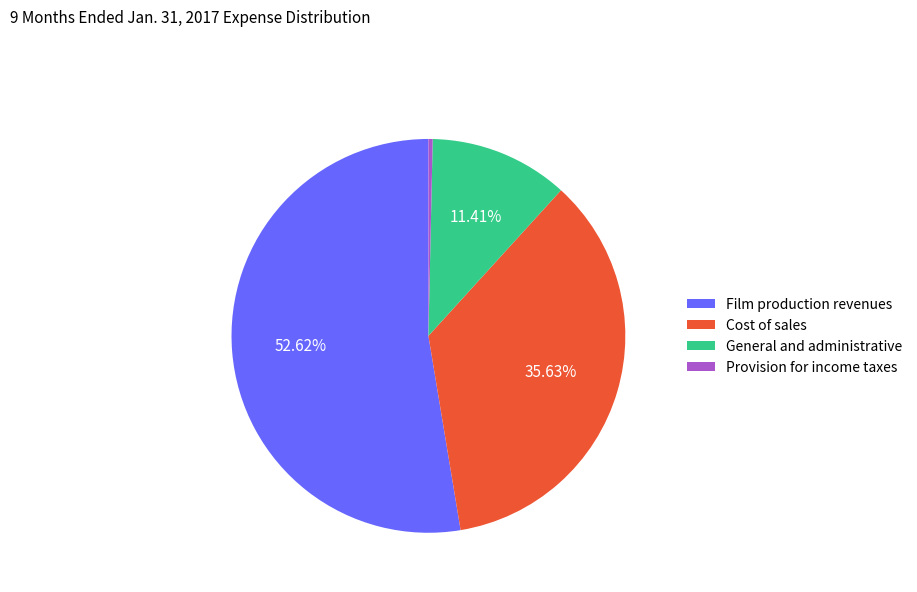

To the nearest percent, what is the difference between the General and administrative and Provision for income taxes slice percentages?

11%